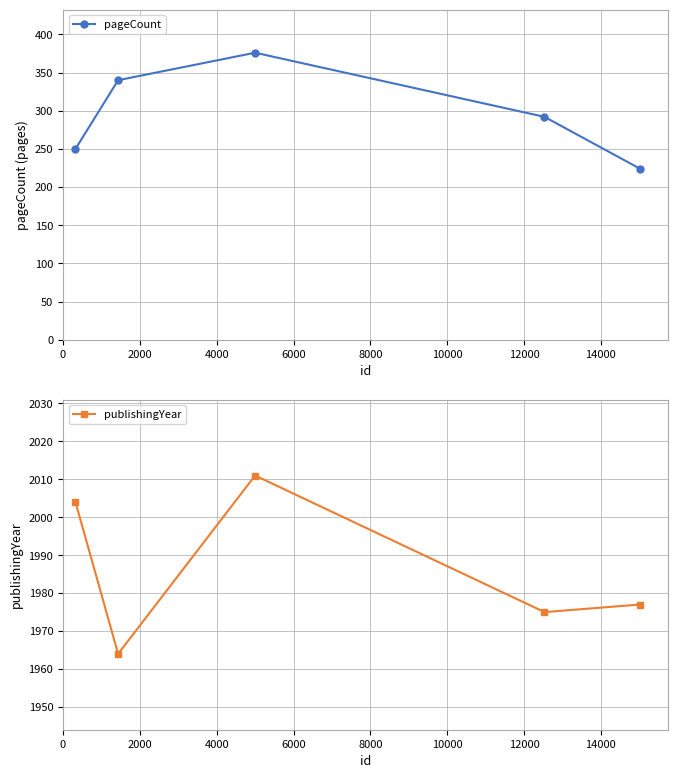

How many series are shown in this chart?

2